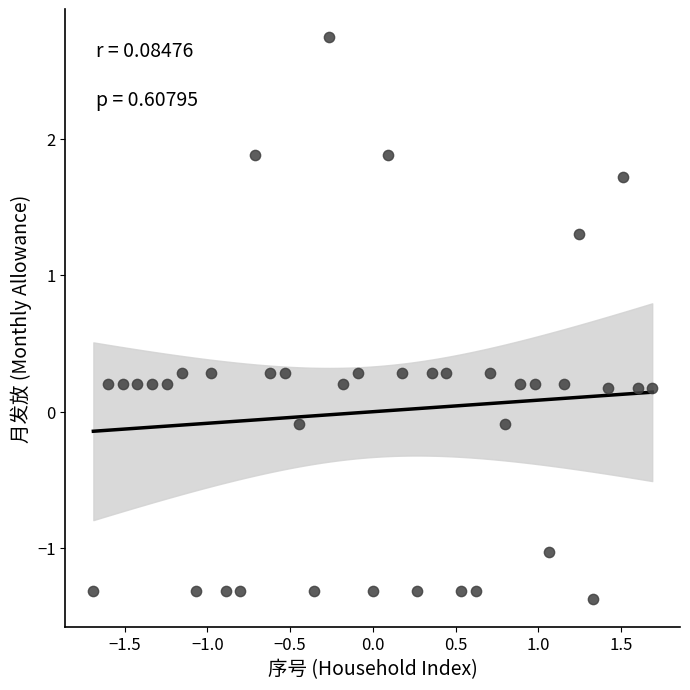

What is the range of Y values (max minus min)?

4.1